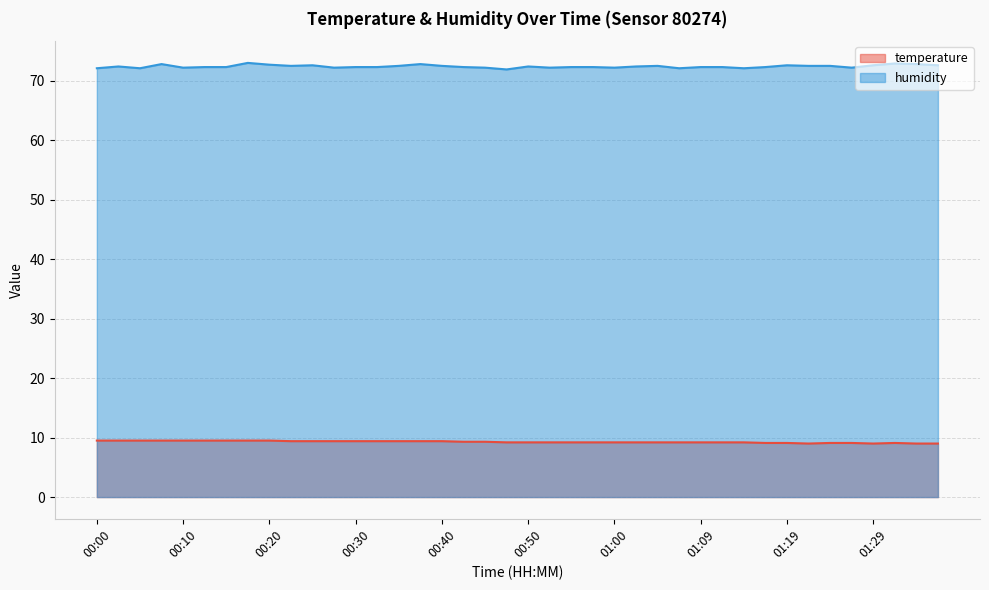

Rank the series at 01:36 from lowest to highest value.

temperature, humidity